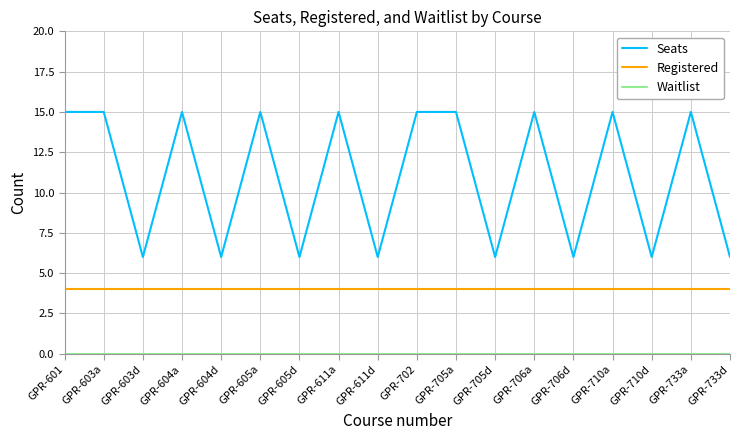

True or false: Seats has a value of 6 at GPR-604d.

True